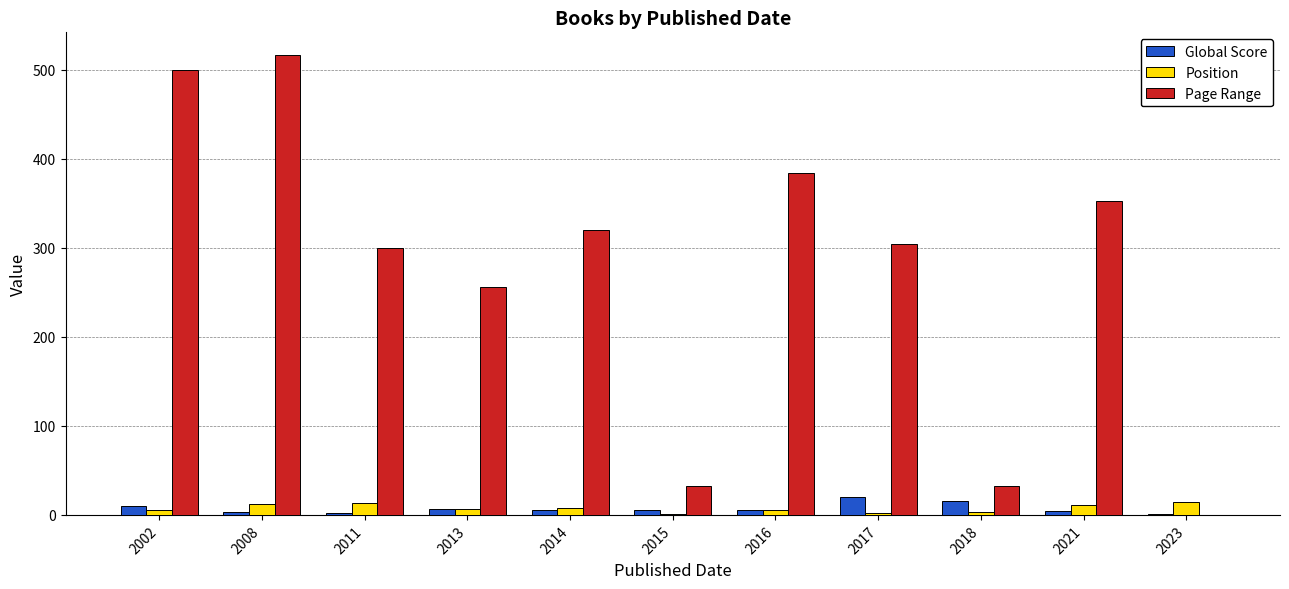

At which category is the sum across all series the highest?

2008